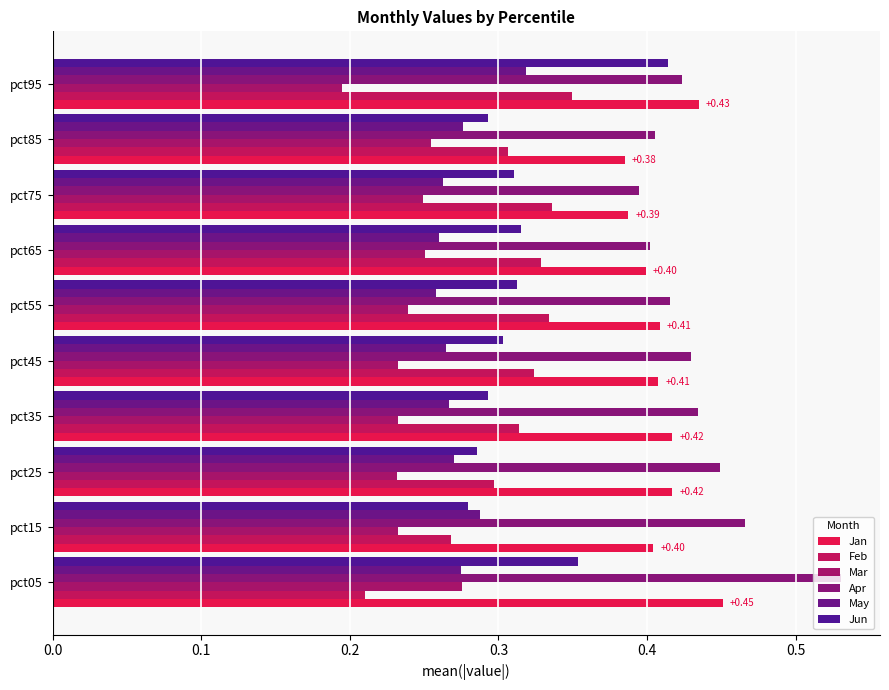

List the series in order of their peak value, highest first.

Apr, Jan, Jun, Feb, May, Mar